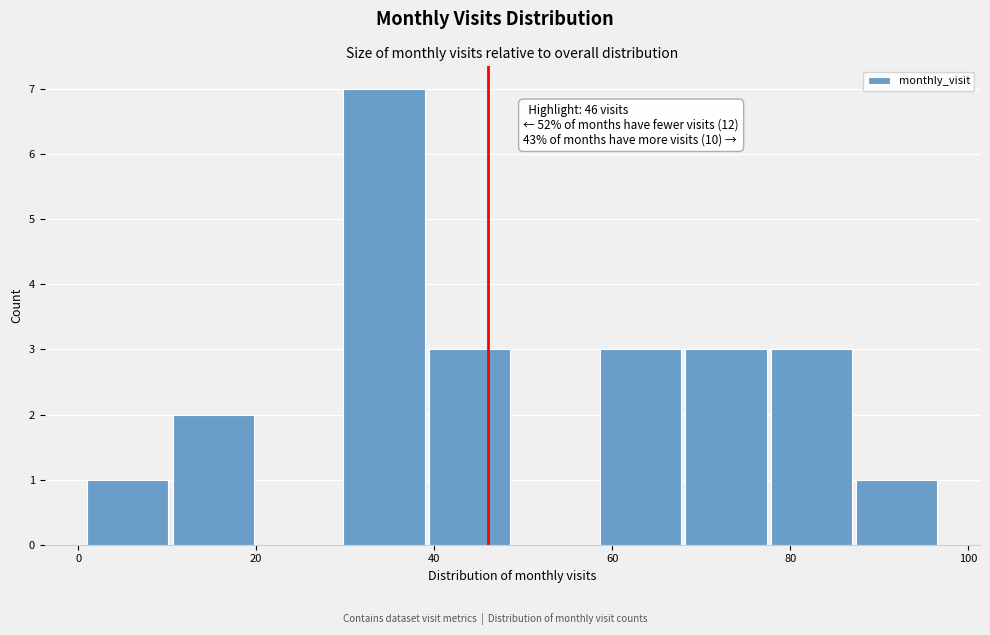

Over which range of the x-axis is the bar tallest?

29.8 to 39.4